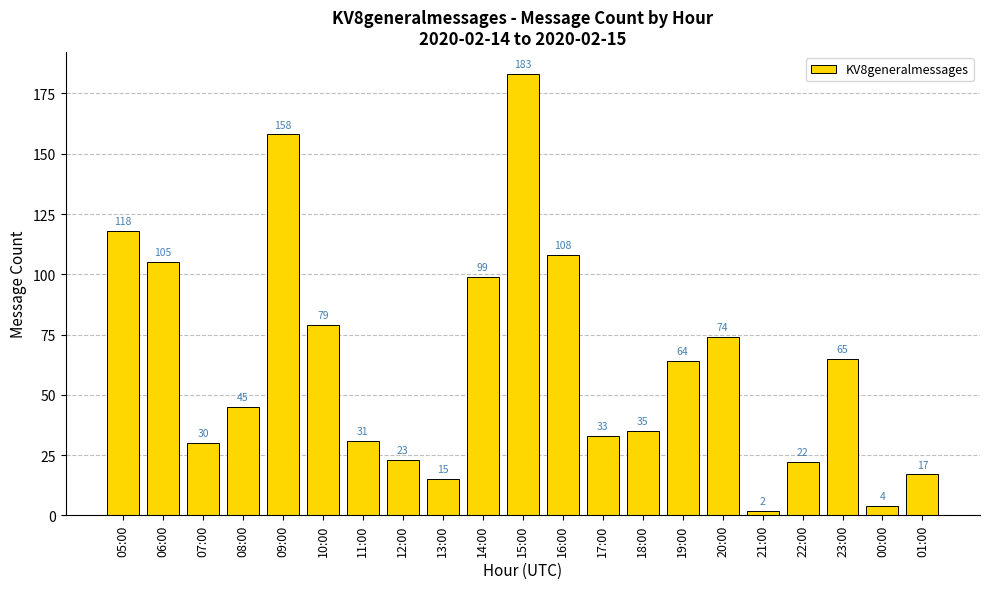

List the labels in order of value, largest first.

15:00, 09:00, 05:00, 16:00, 06:00, 14:00, 10:00, 20:00, 23:00, 19:00, 08:00, 18:00, 17:00, 11:00, 07:00, 12:00, 22:00, 01:00, 13:00, 00:00, 21:00